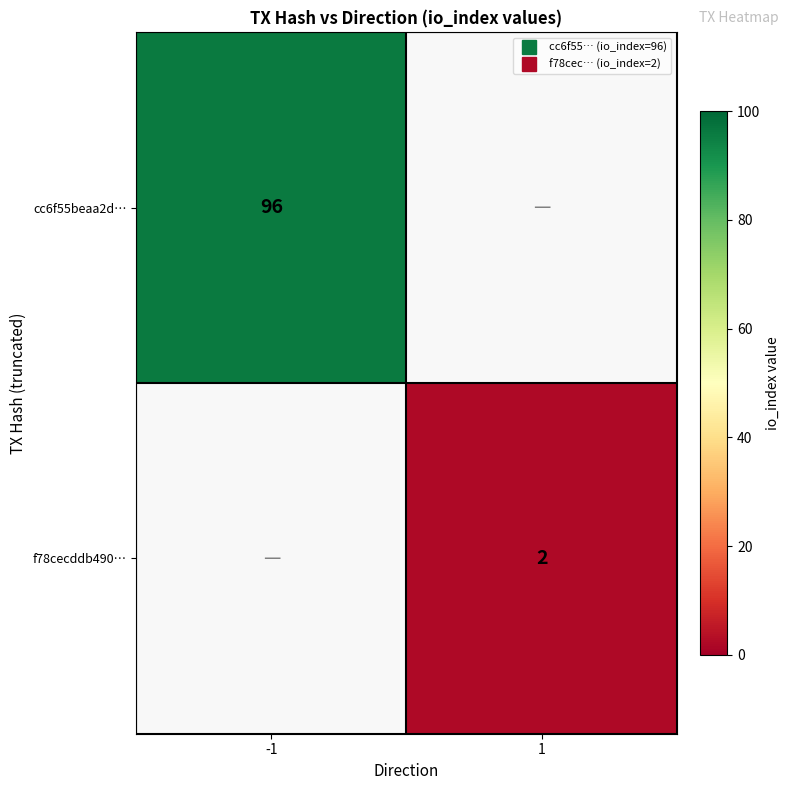

Which category has the lowest value in the cc6f55beaa2d… series?

-1